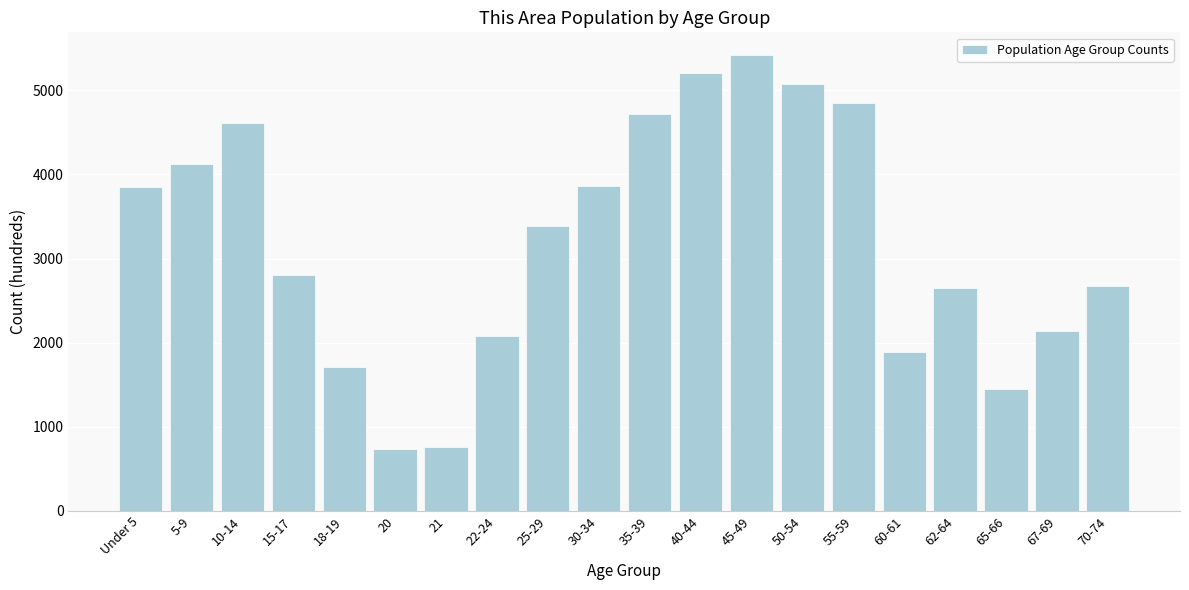

What is the difference between the second highest and minimum values?

4479